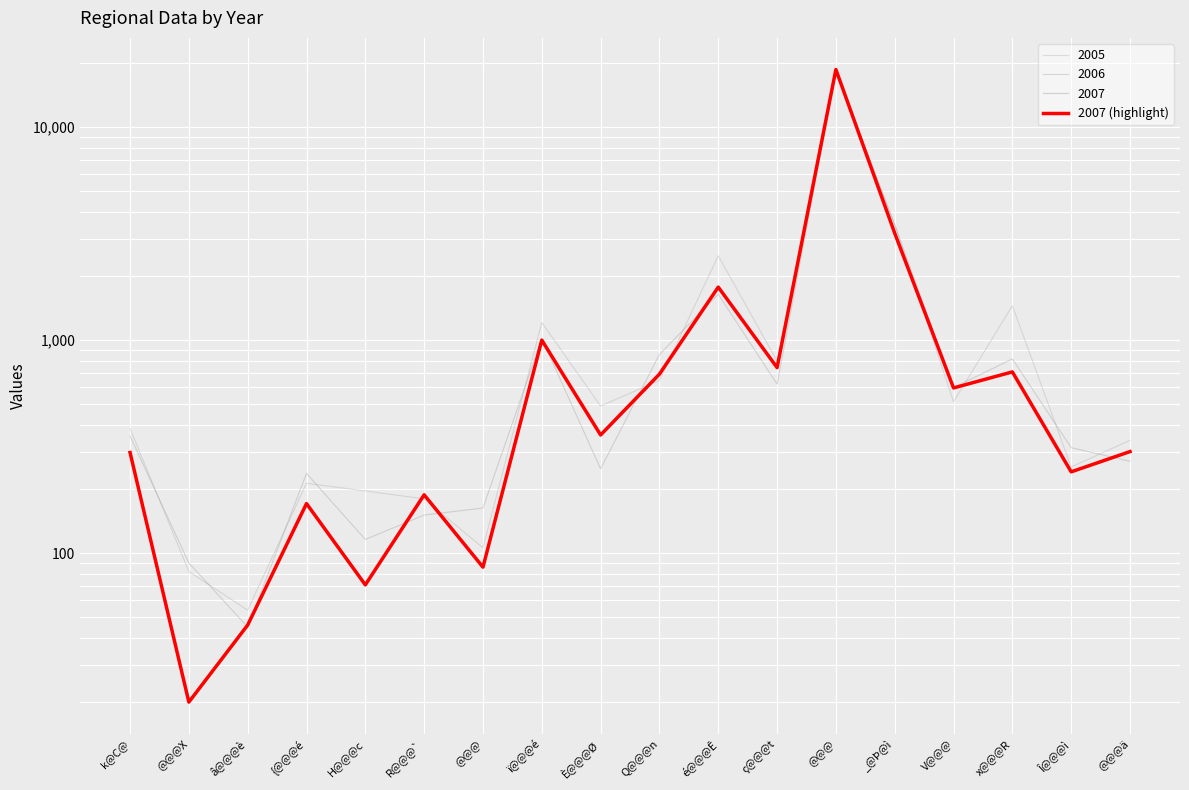

What is the label of the 5th point from the left?

H@@@c